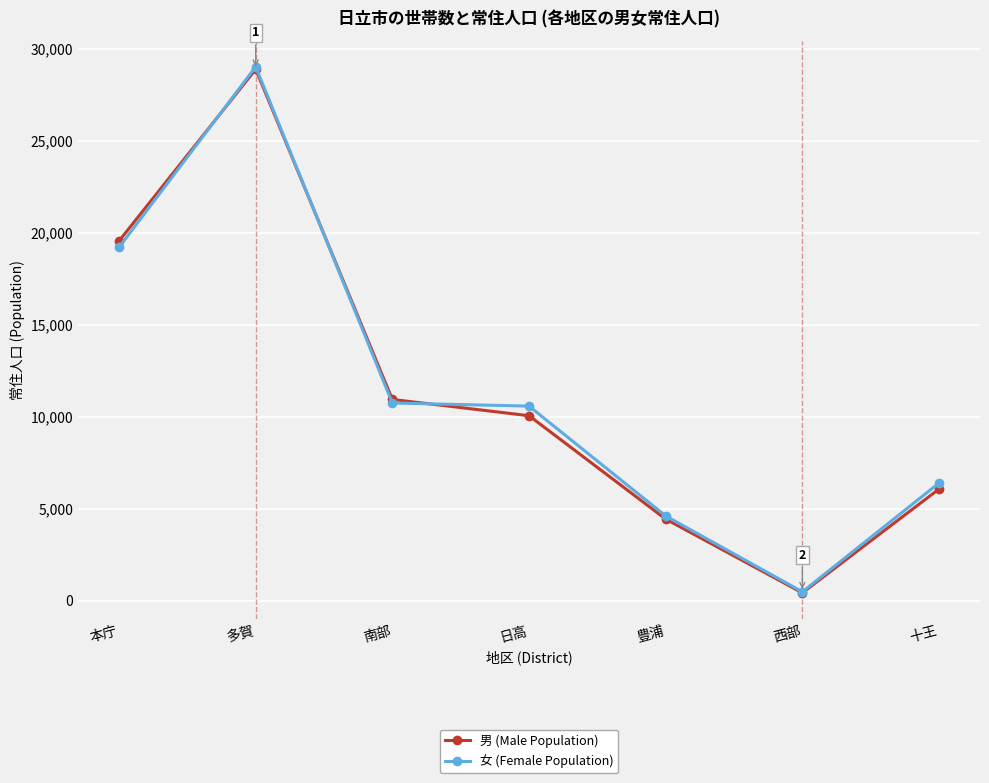

What is the label of the 4th point from the left?

日高